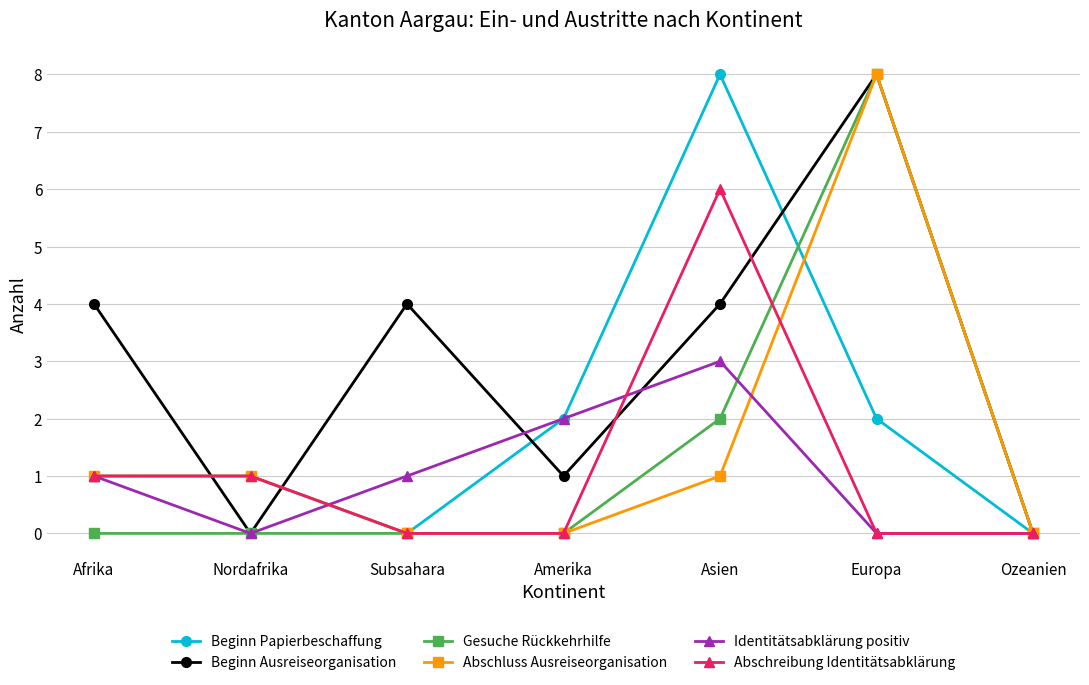

Reading left to right, what are all the values shown in this chart?

Beginn Papierbeschaffung: 1	1	0	2	8	2	0
Beginn Ausreiseorganisation: 4	0	4	1	4	8	0
Gesuche Rückkehrhilfe: 0	0	0	0	2	8	0
Abschluss Ausreiseorganisation: 1	1	0	0	1	8	0
Identitätsabklärung positiv: 1	0	1	2	3	0	0
Abschreibung Identitätsabklärung: 1	1	0	0	6	0	0